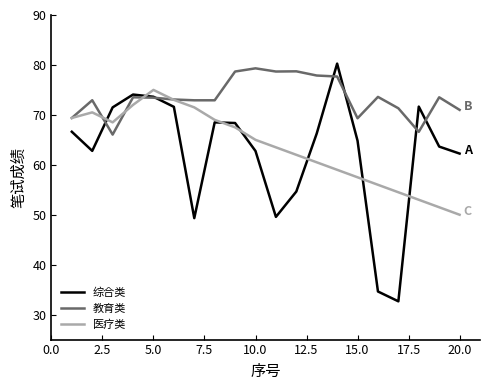

How many values in the 综合类 series are below 66?

10